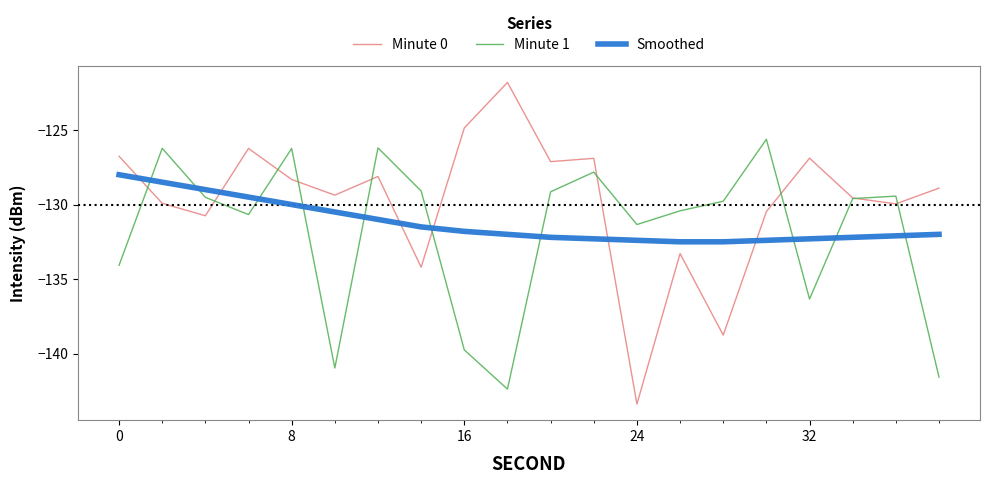

Does the chart display data point markers on the line(s)?

No